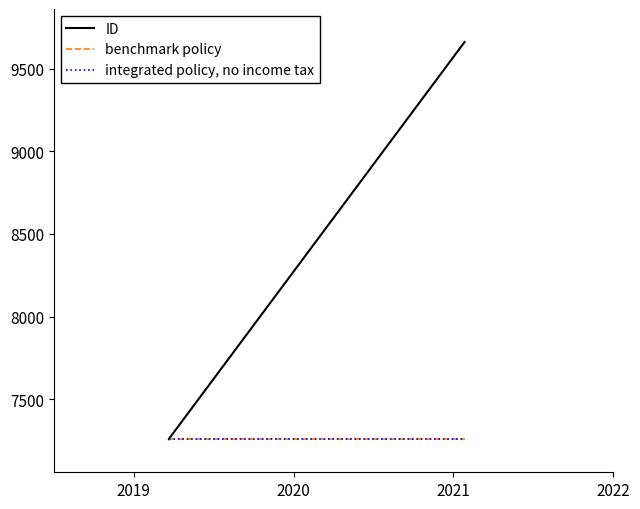

At how many categories does at least one series exceed 9308?

1